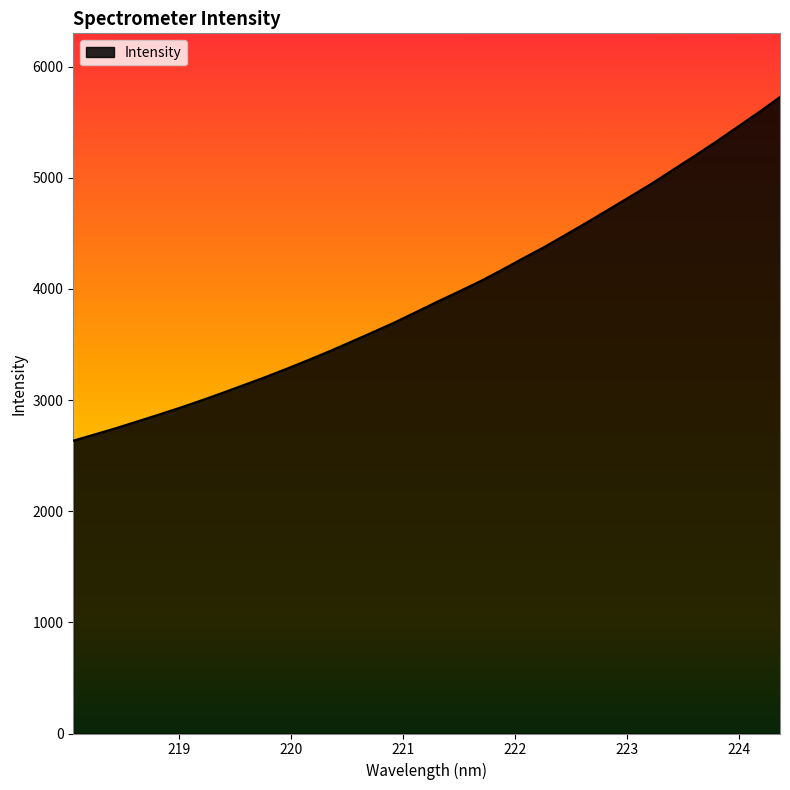

What is the difference between the maximum and minimum values?

3092.0